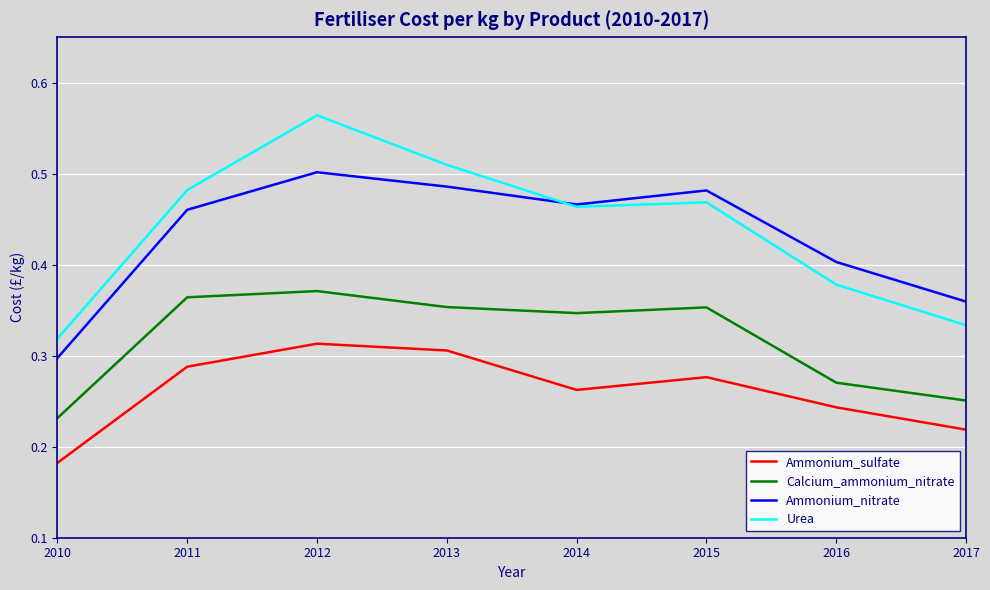

True or false: Calcium_ammonium_nitrate and Urea intersect in this chart.

False